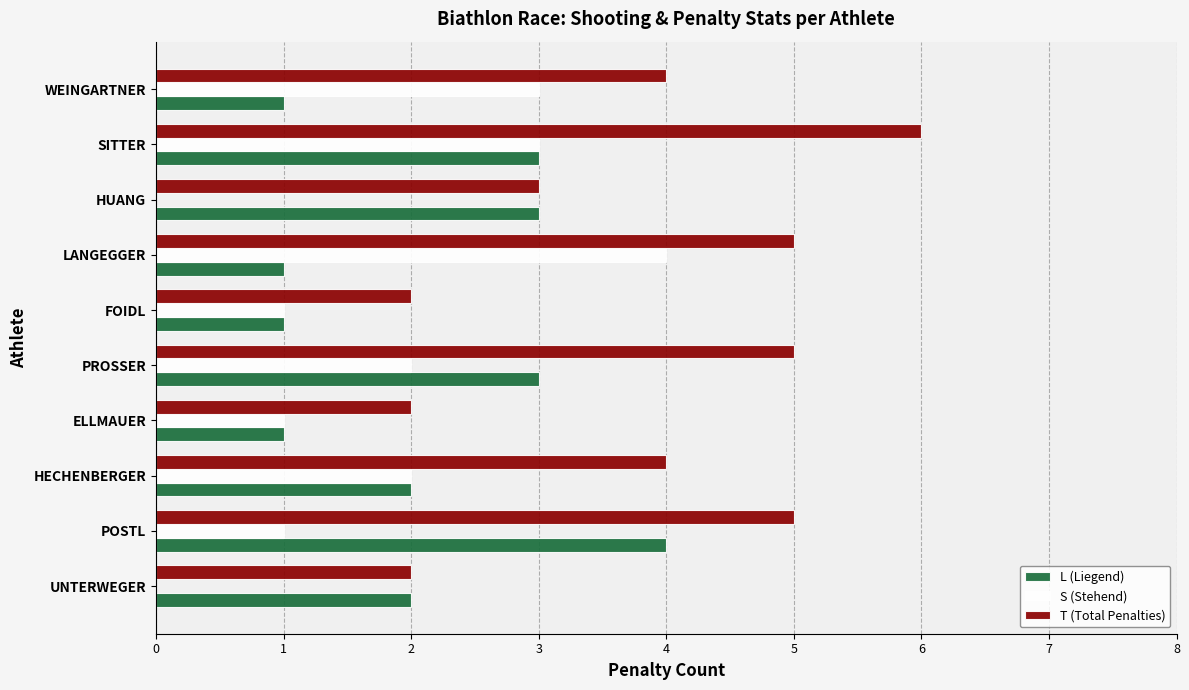

At which category is the sum across all series the highest?

SITTER